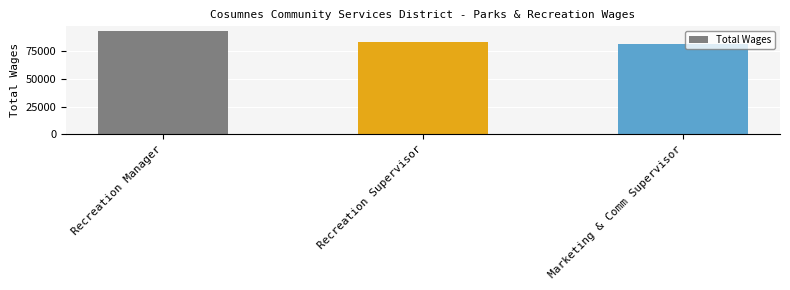

What is the label of the 3rd bar from the left?

Marketing & Comm Supervisor